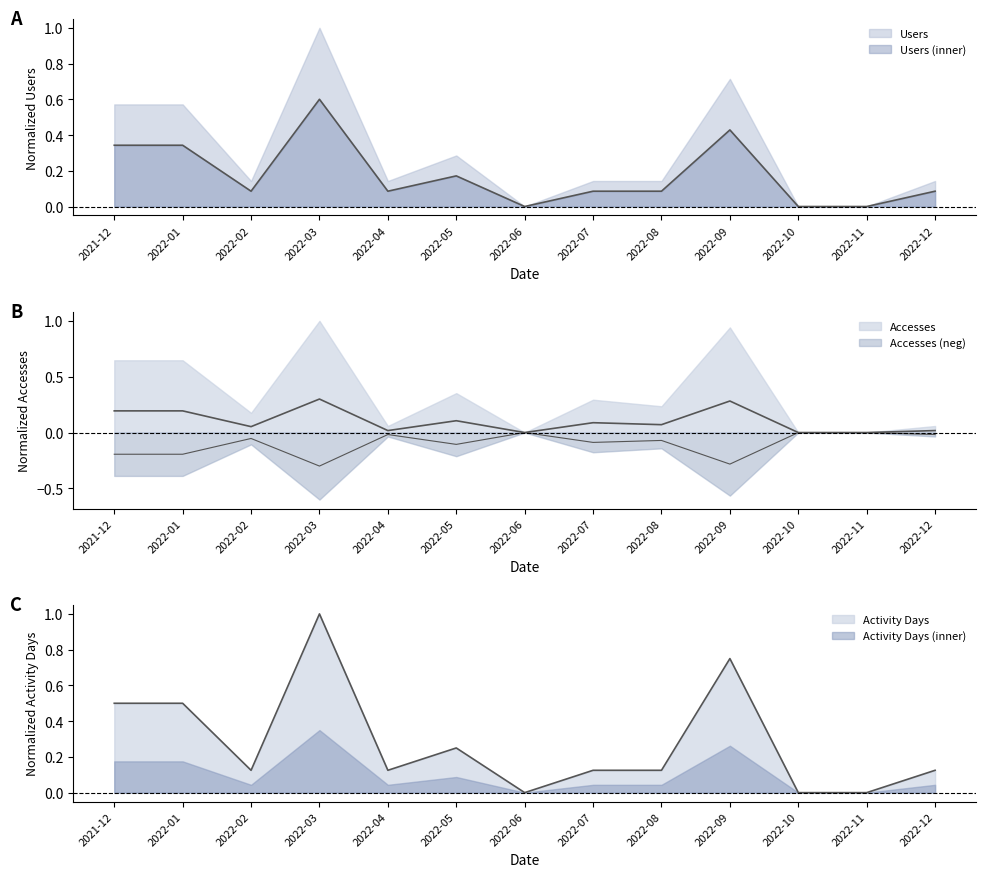

Is it true that Accesses equals 0.0 at 2022-12?

False